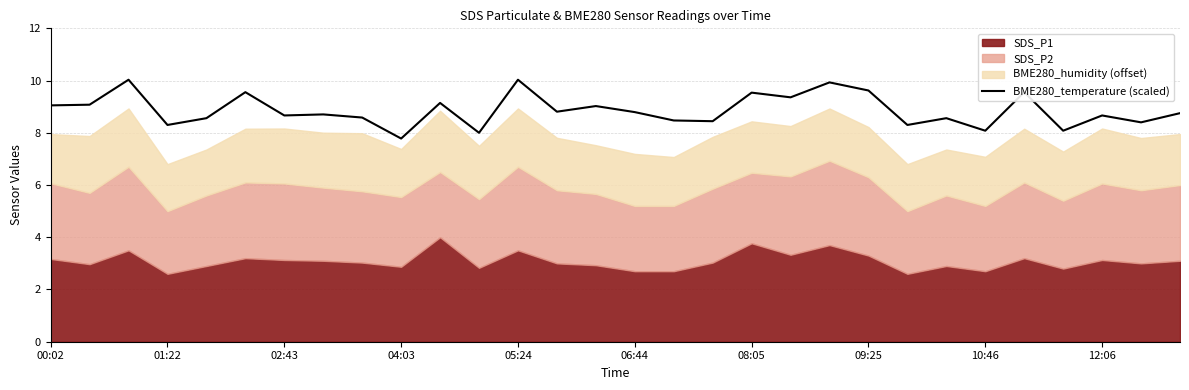

What is the maximum value for BME280_temperature (scaled)?

10.0